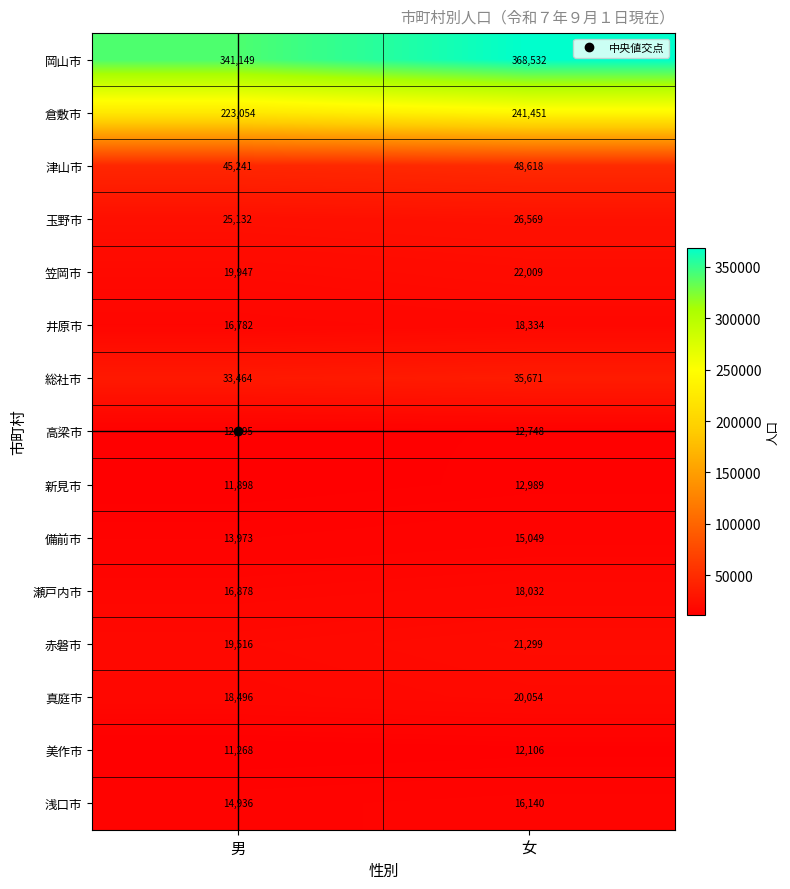

What is the minimum value shown in the chart?

11268